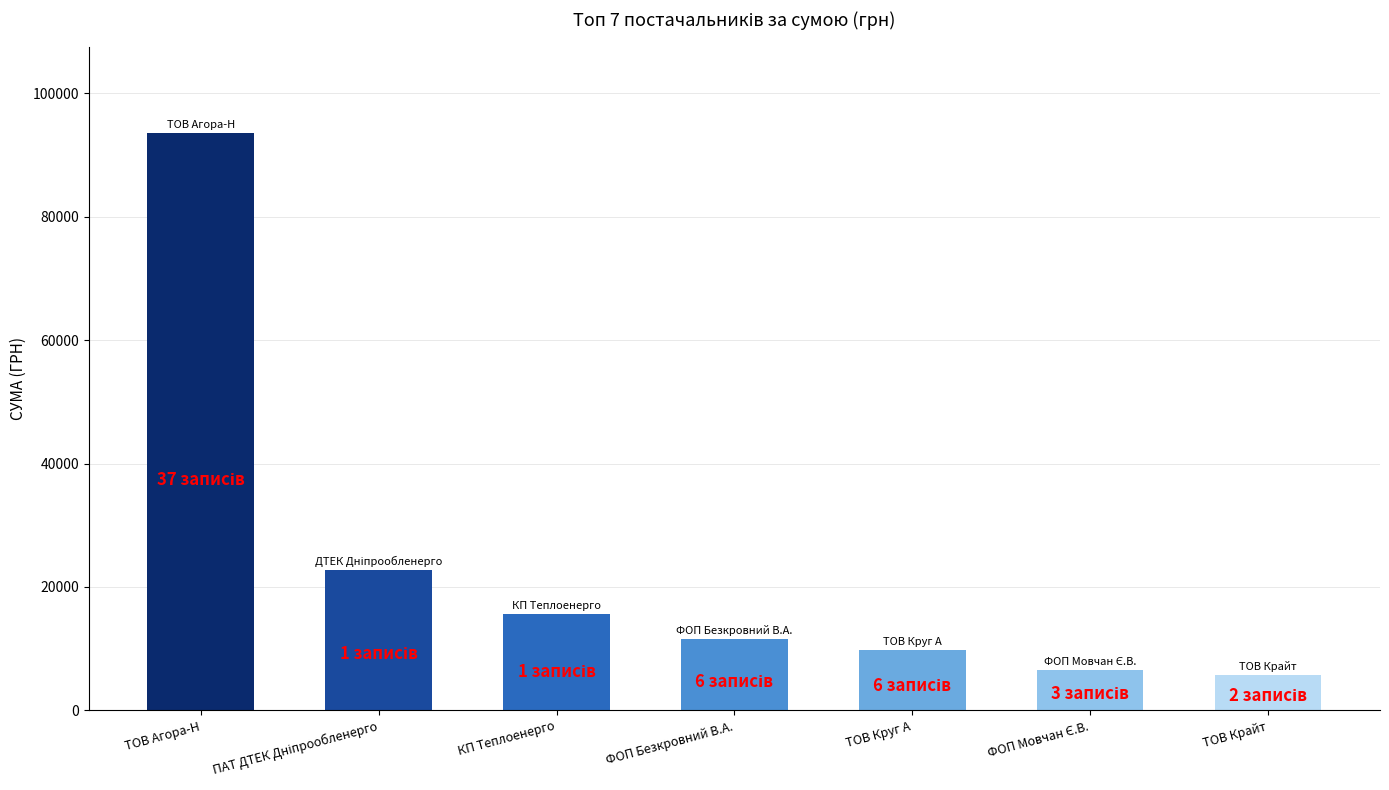

Reading left to right, extract all data points from this chart.

93506.2	22733.0	15570.0	11636.2	9735.1	6472.4	5671.6